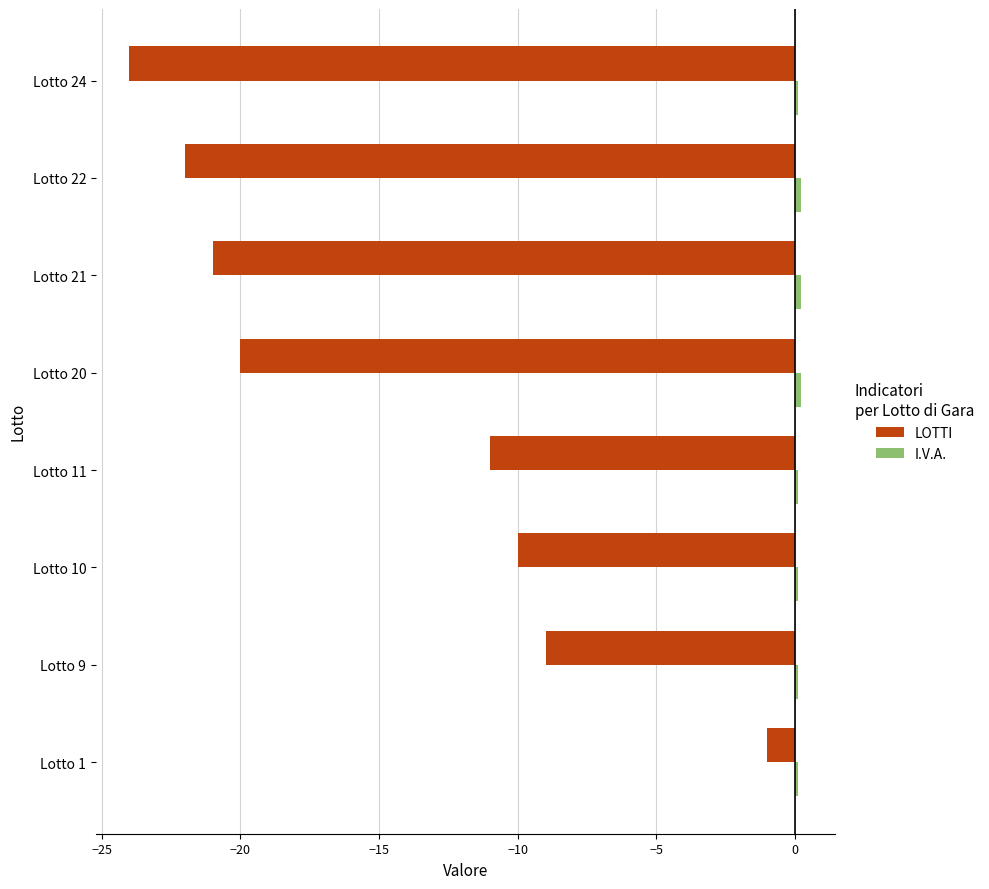

Which category has the lowest value in the LOTTI series?

Lotto 24